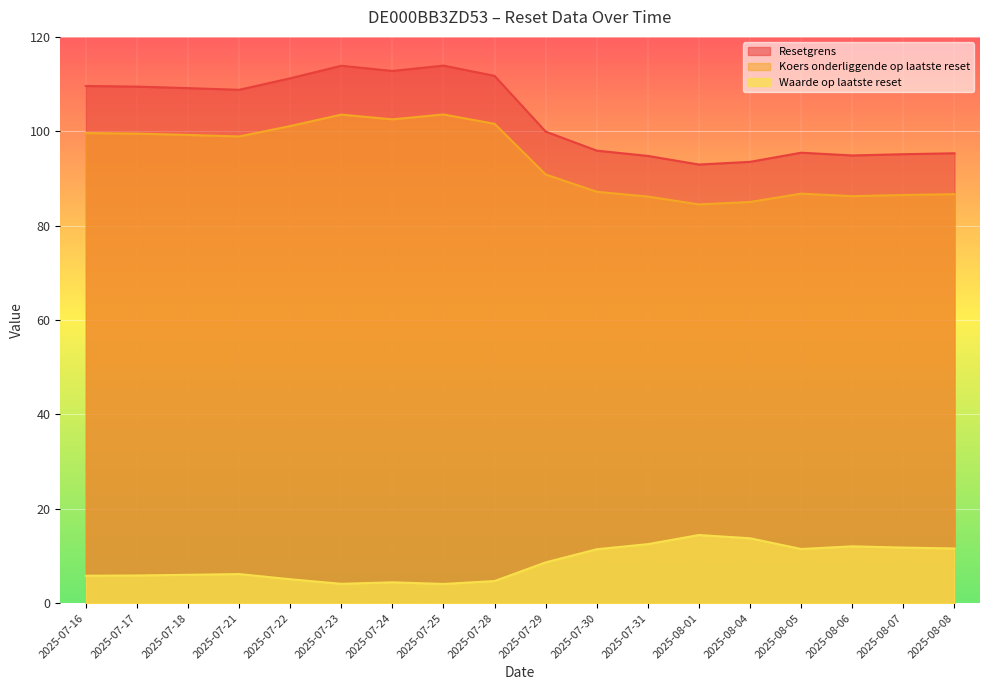

Which series has the largest total across all categories?

Resetgrens